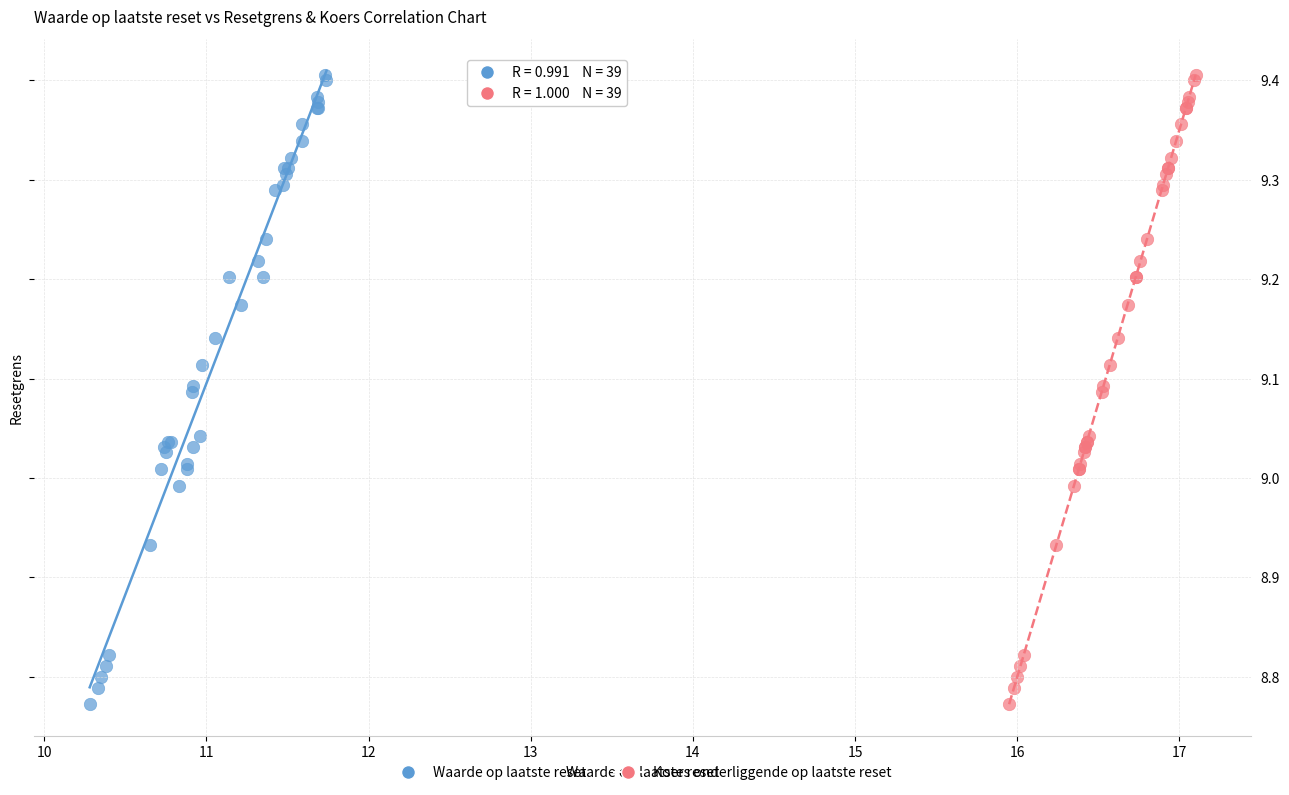

What are all the series names shown in the legend?

Waarde op laatste reset, Koers onderliggende op laatste reset